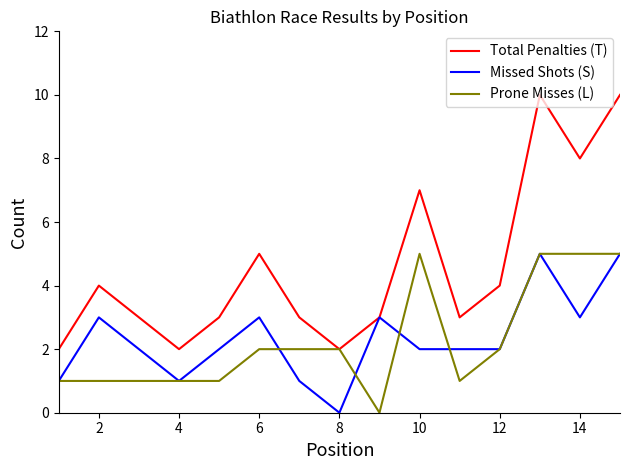

Which series has the largest range (max minus min)?

Total Penalties (T)